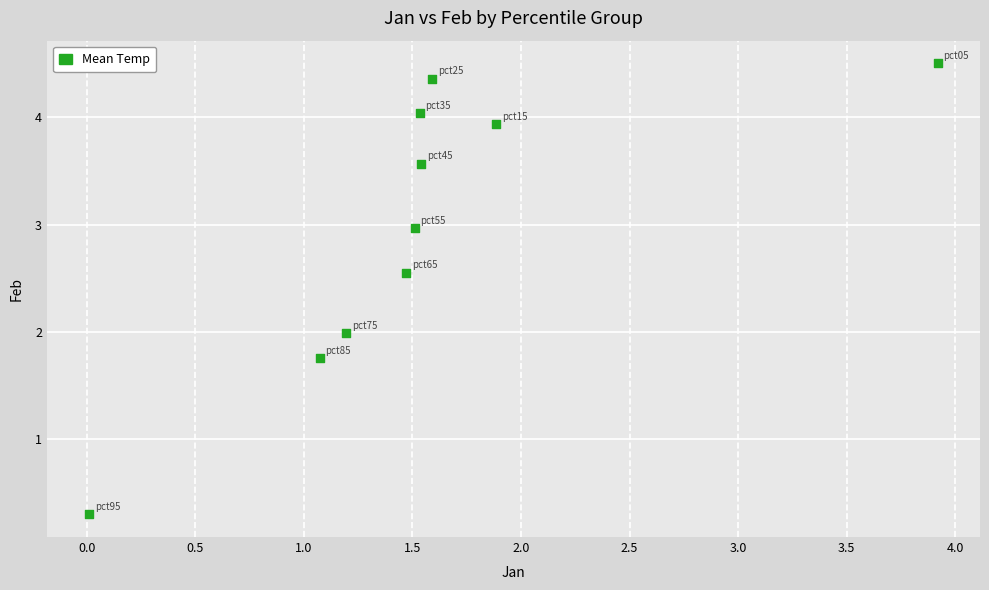

What is the average Y value?

3.0